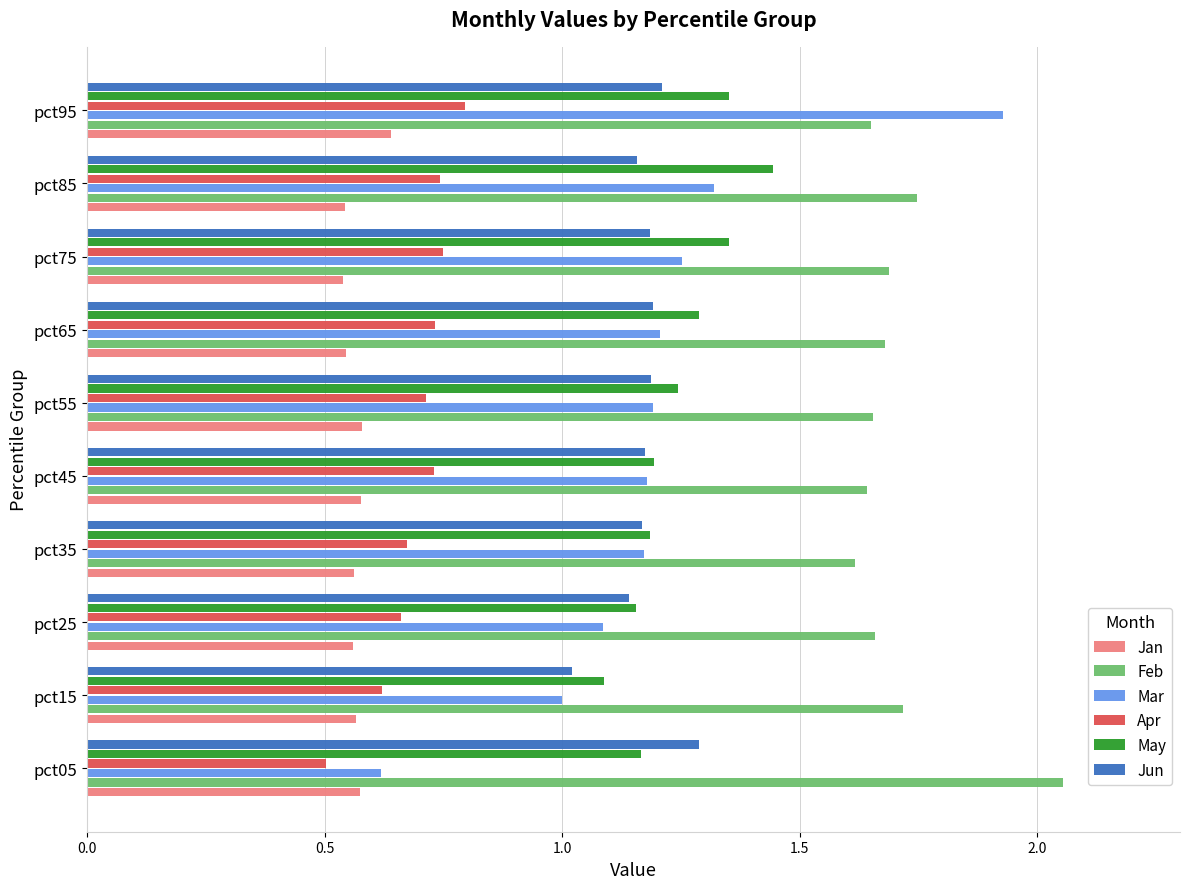

Which label corresponds to the largest value in the chart?

pct05